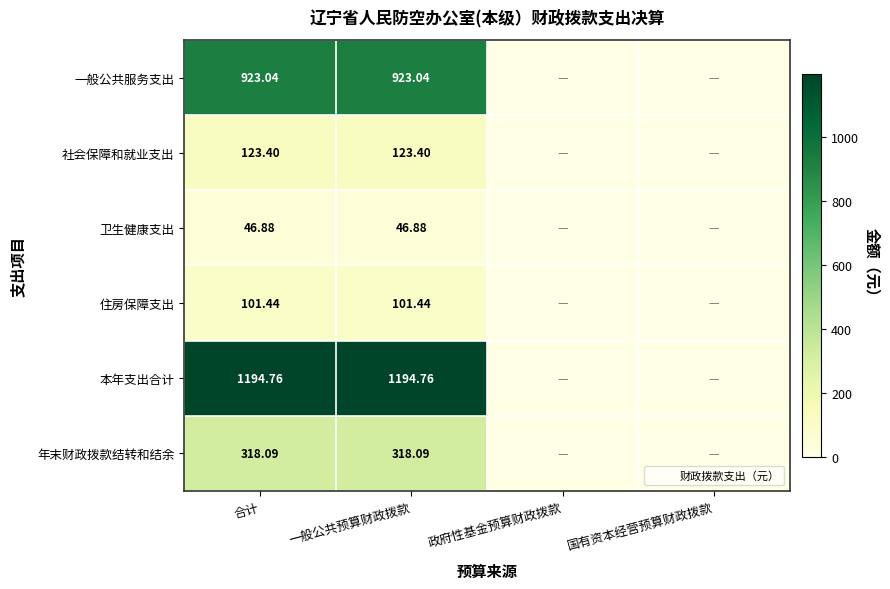

Count the number of categories in the chart.

4